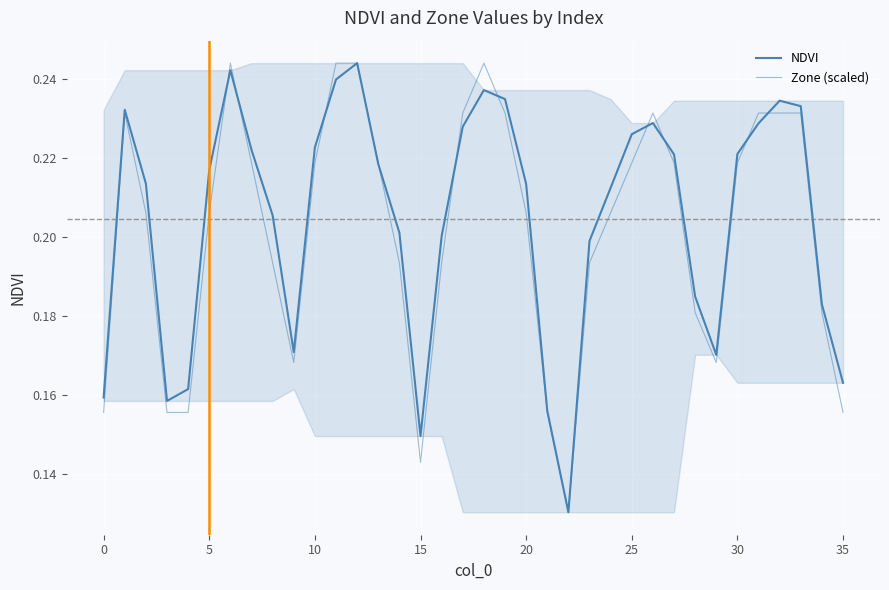

What is the value of the Zone (scaled) point at the 33rd from the left?

0.2